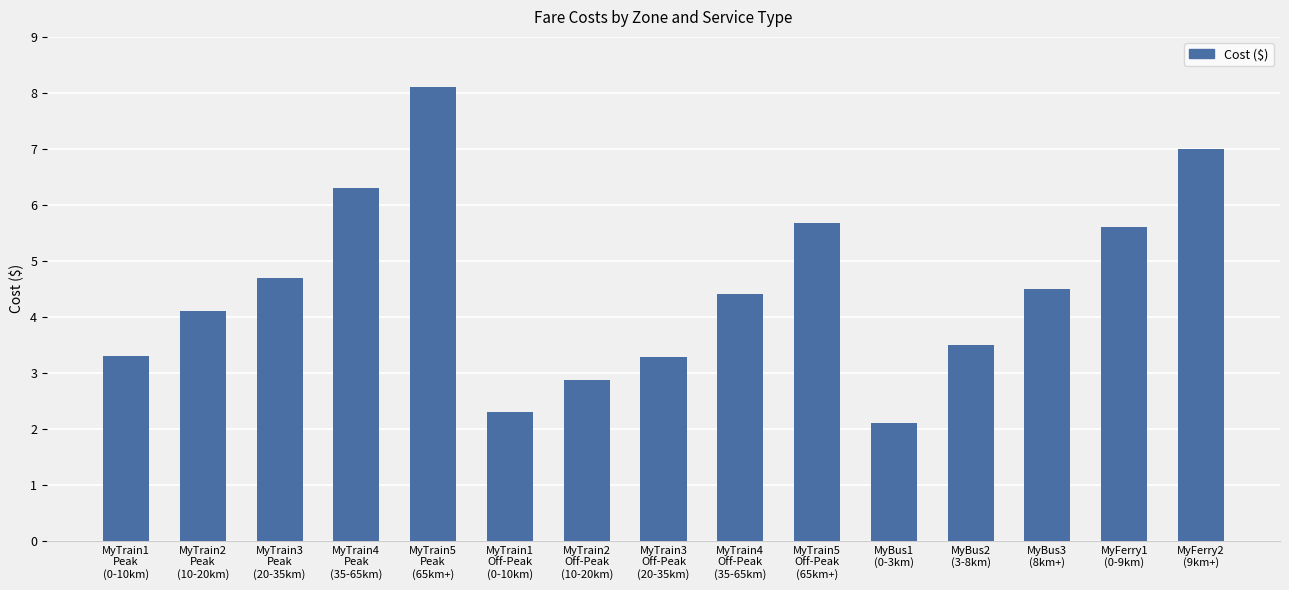

Does the chart contain any negative values?

No